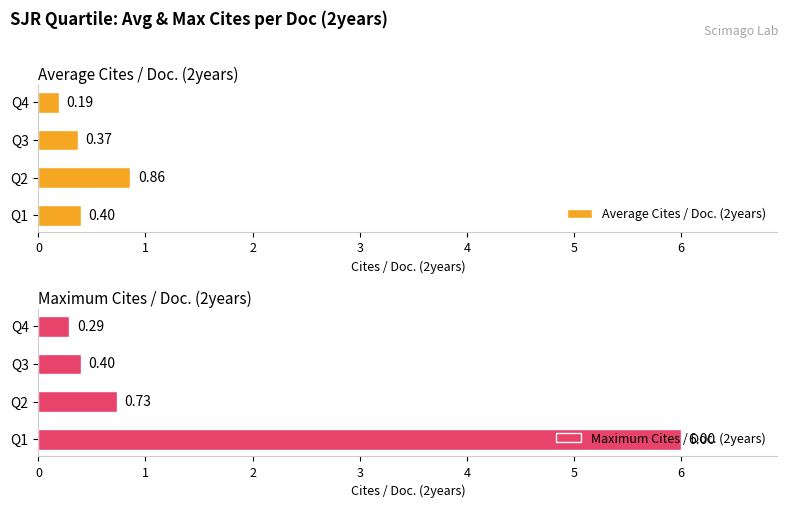

What is the value of the Average Cites / Doc. (2years) bar at the 3rd from the left?

0.4